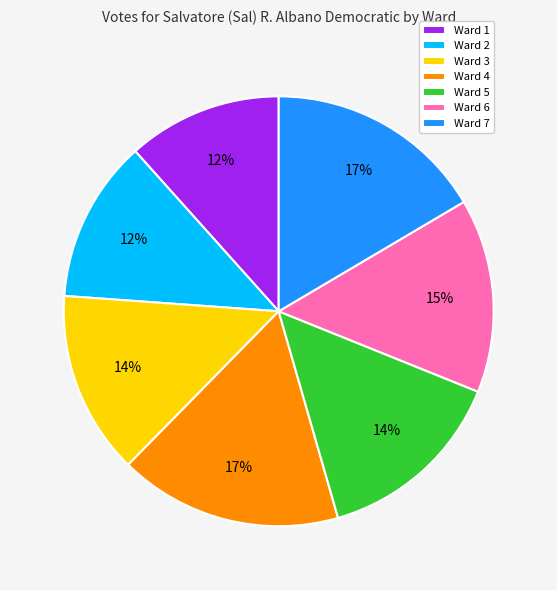

Is Ward 5 the majority of the pie?

No